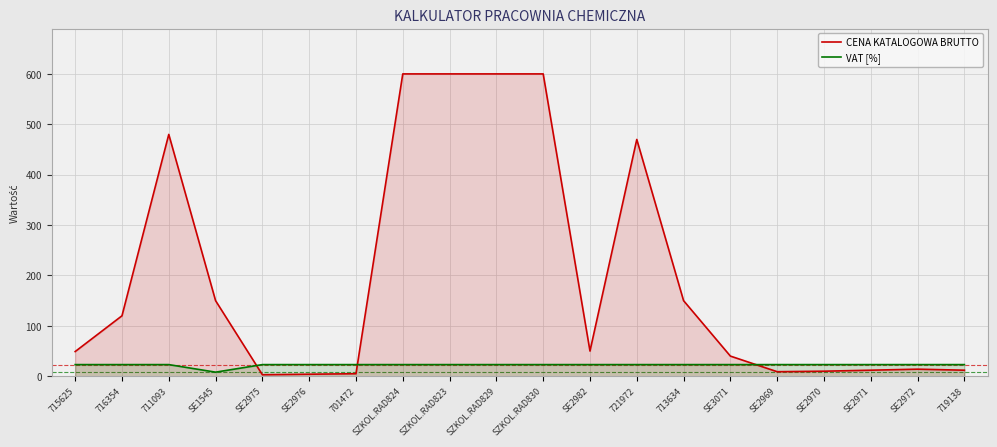

What is the total value across all series at SZKOL.RAD824?

623.0